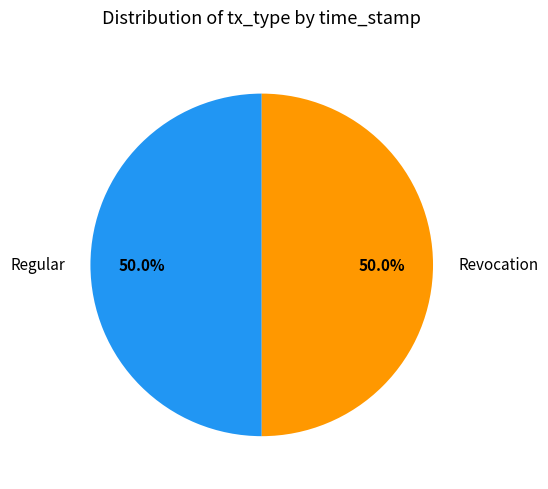

Count the number of slices in the pie.

2